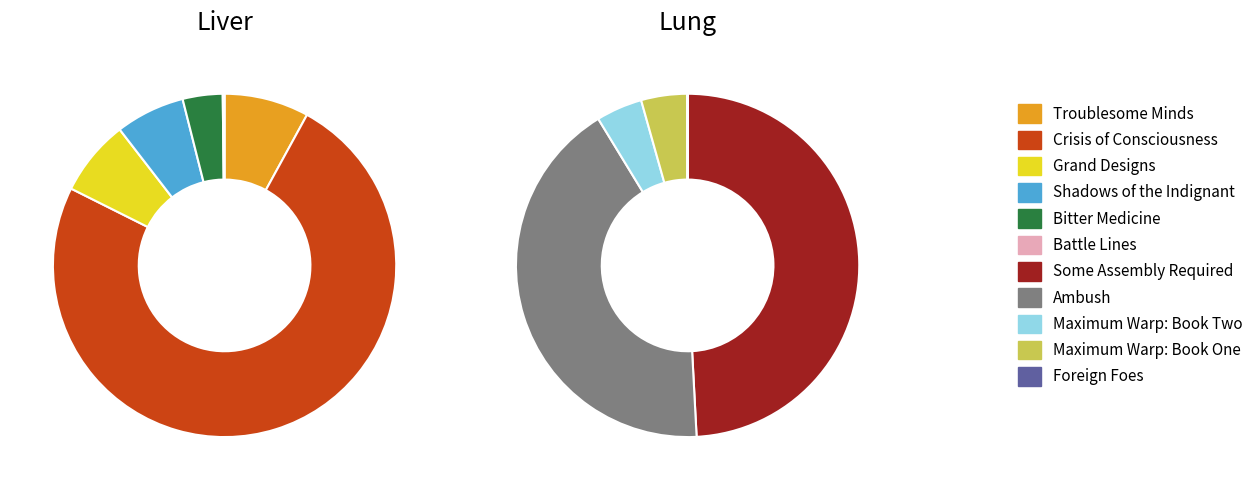

What is the total percentage of Maximum Warp: Book Two and Grand Designs?

7.0%